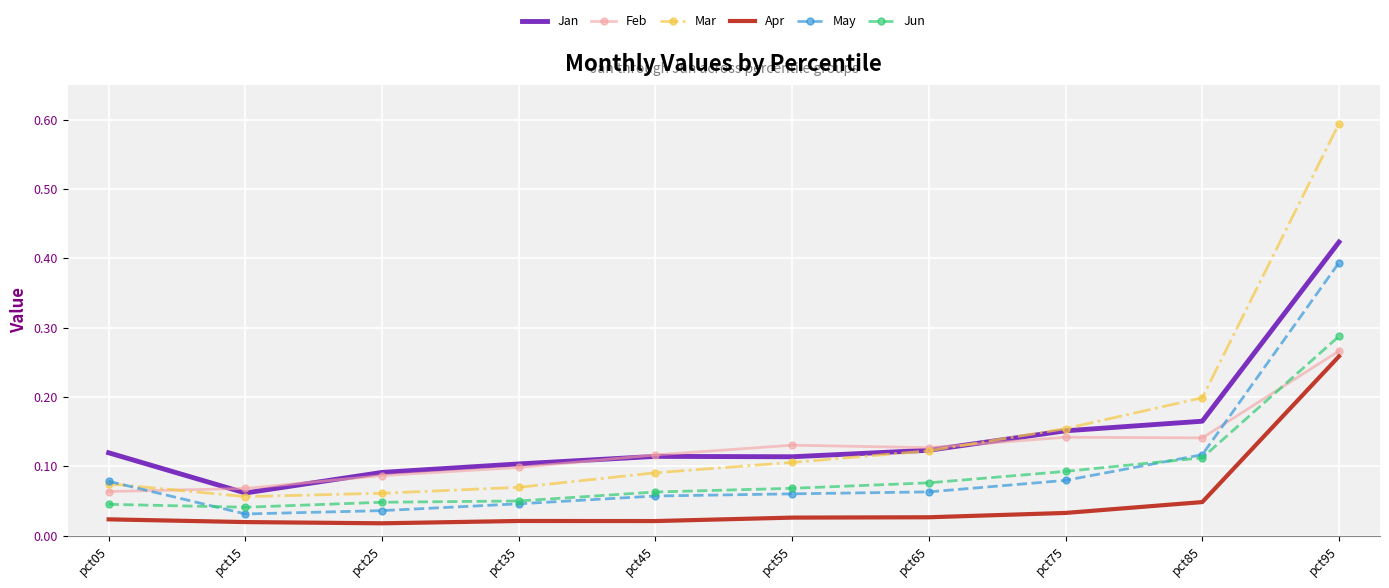

What are all the series names shown in the legend?

Jan, Feb, Mar, Apr, May, Jun